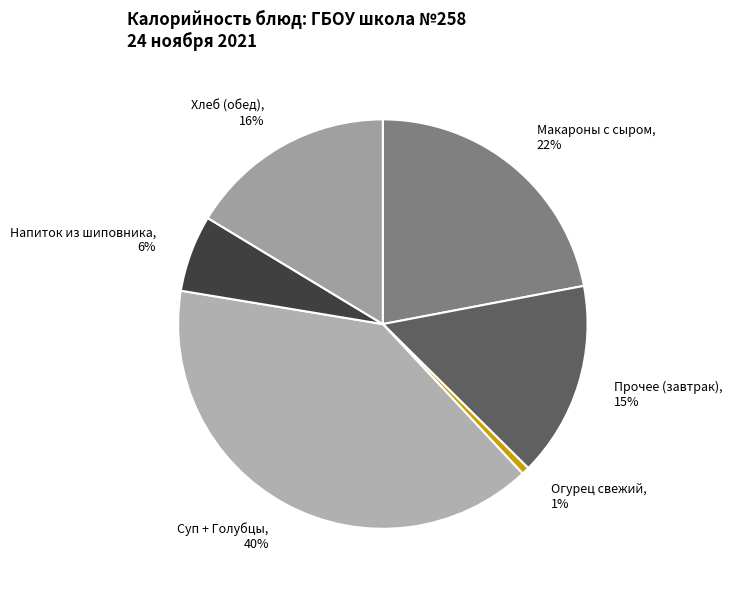

What is the largest slice in the pie chart?

Суп + Голубцы, 40%